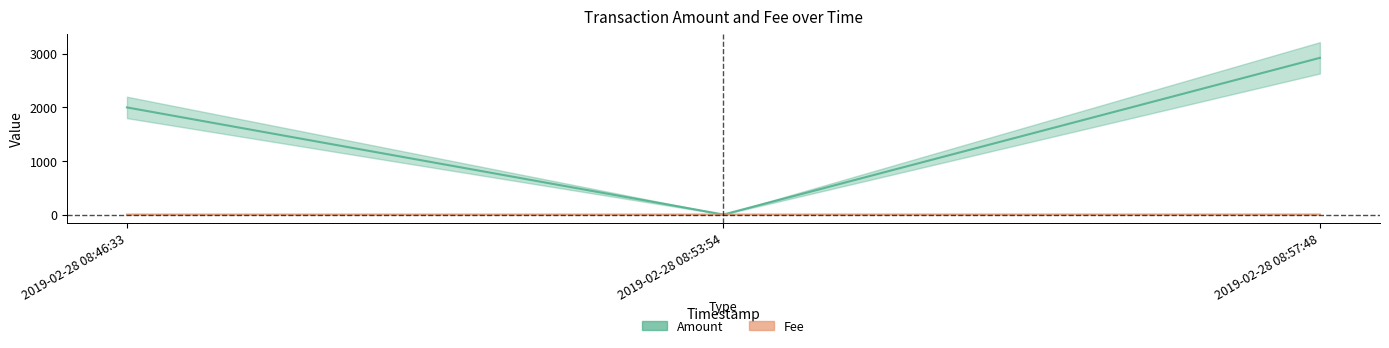

What is the difference between the highest and lowest values at 2019-02-28 08:46:33?

1999.9